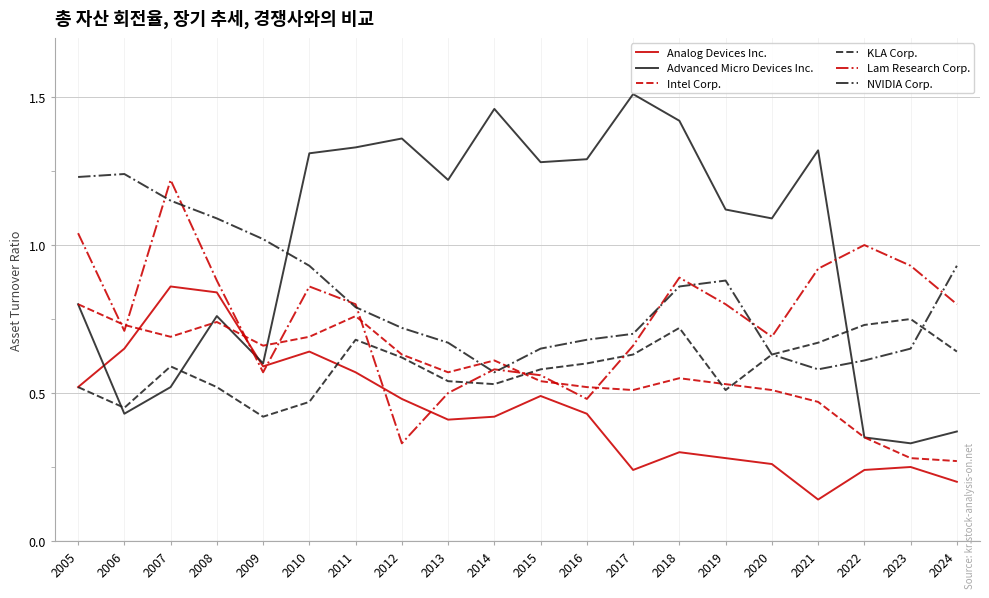

How many interior local peaks does the Advanced Micro Devices Inc. series have?

5